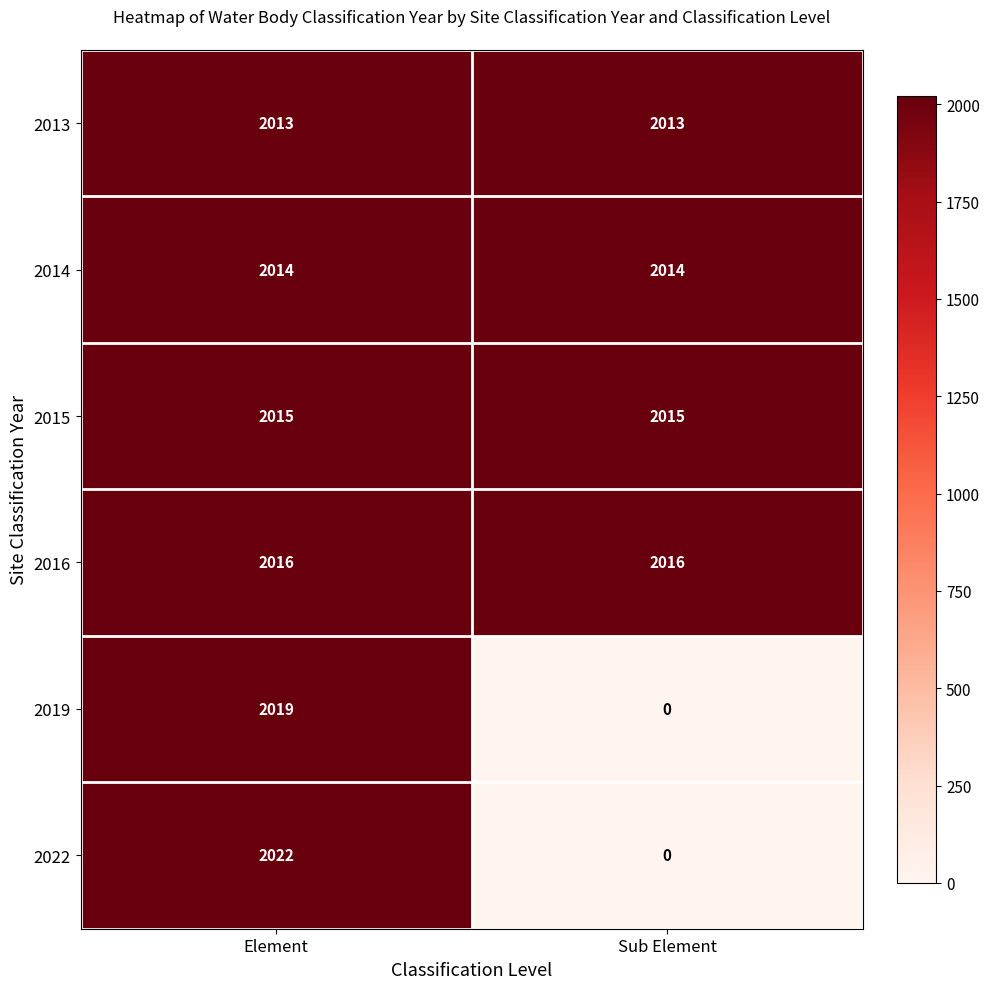

Between Element and Sub Element, which series saw the biggest shift?

2022